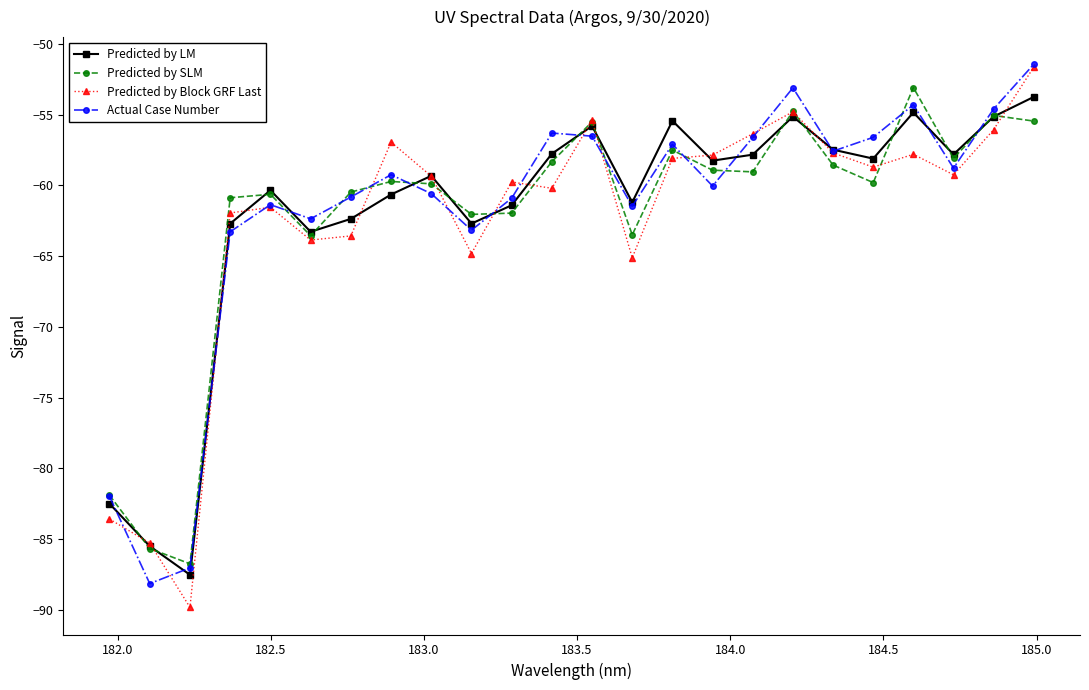

What is the greatest value displayed?

-51.4